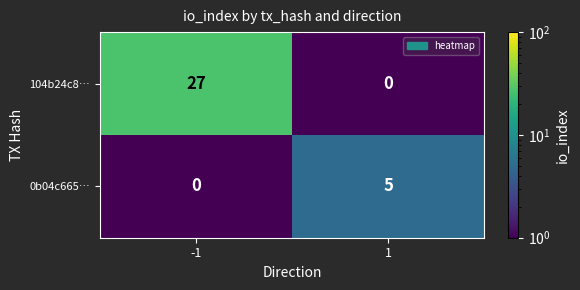

Which series has the widest spread of values?

104b24c8…